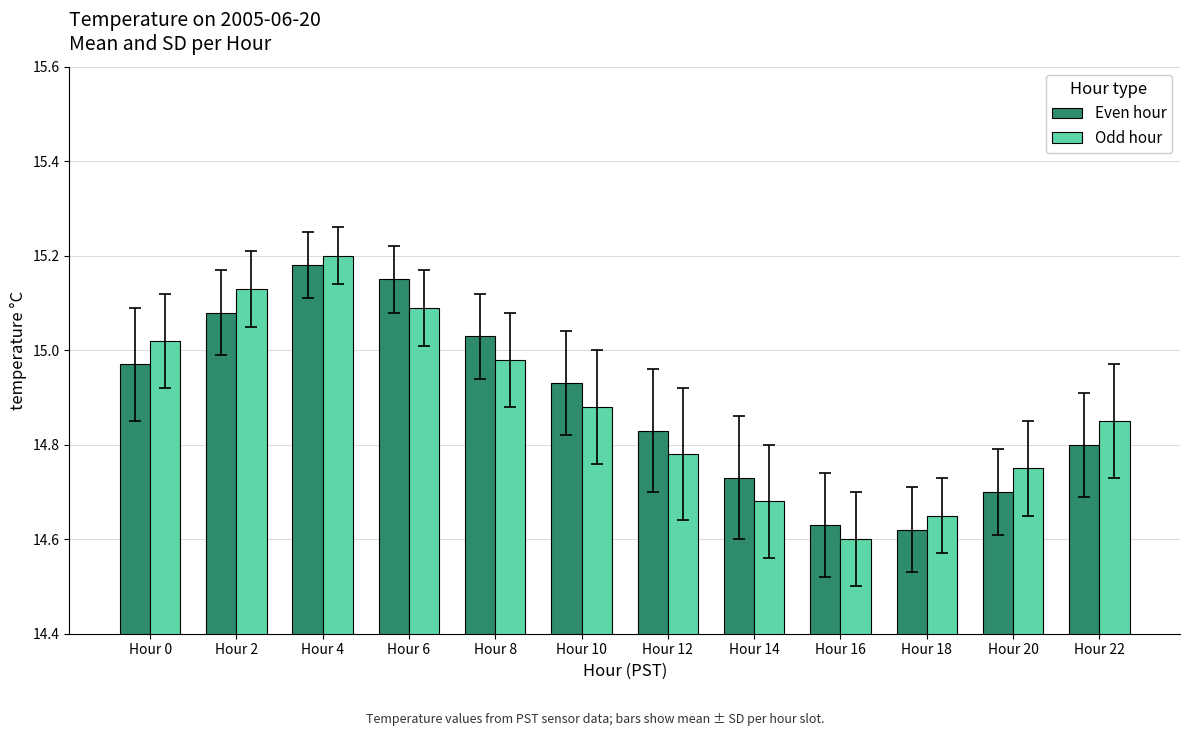

What is the difference between the maximum and minimum values in the Odd hour series?

0.6